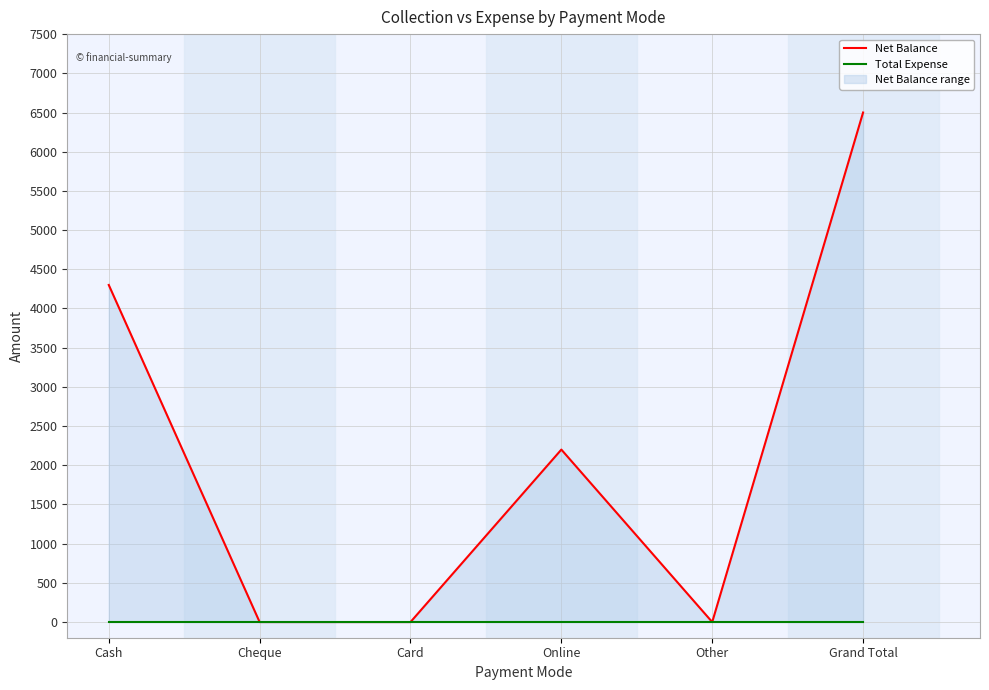

True or false: Net Balance and Total Expense intersect in this chart.

False